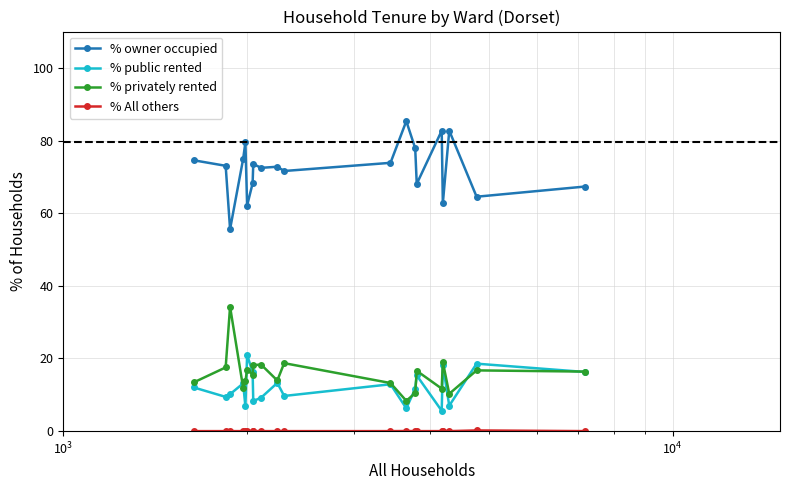

What is the value of the % owner occupied point at the 7th from the left?

68.2